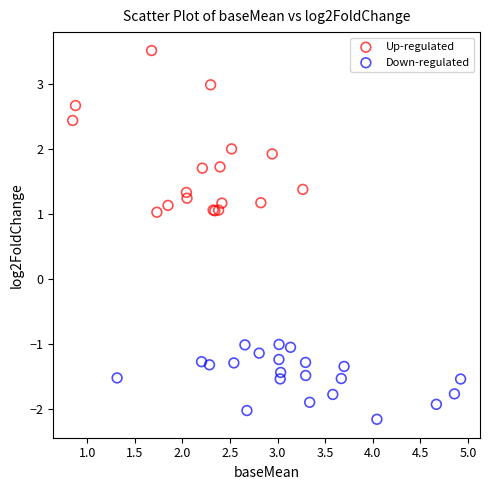

Which series reaches the maximum Y coordinate?

Up-regulated